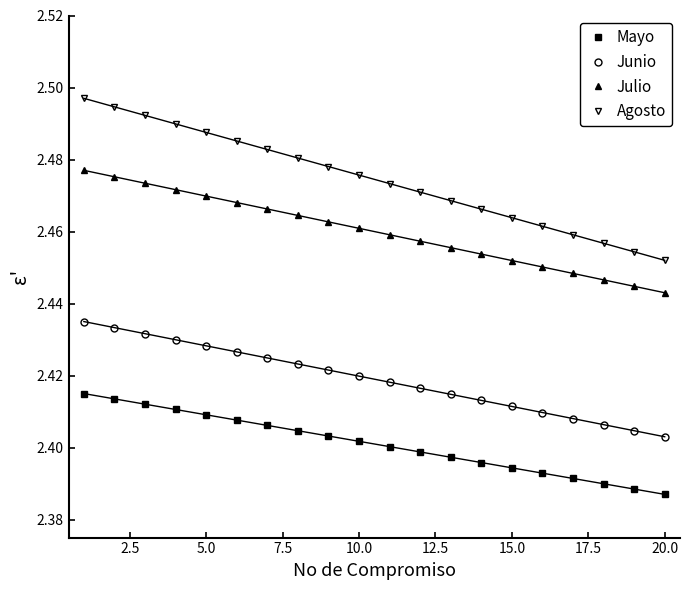

How many Mayo values are between 2 and 3?

20